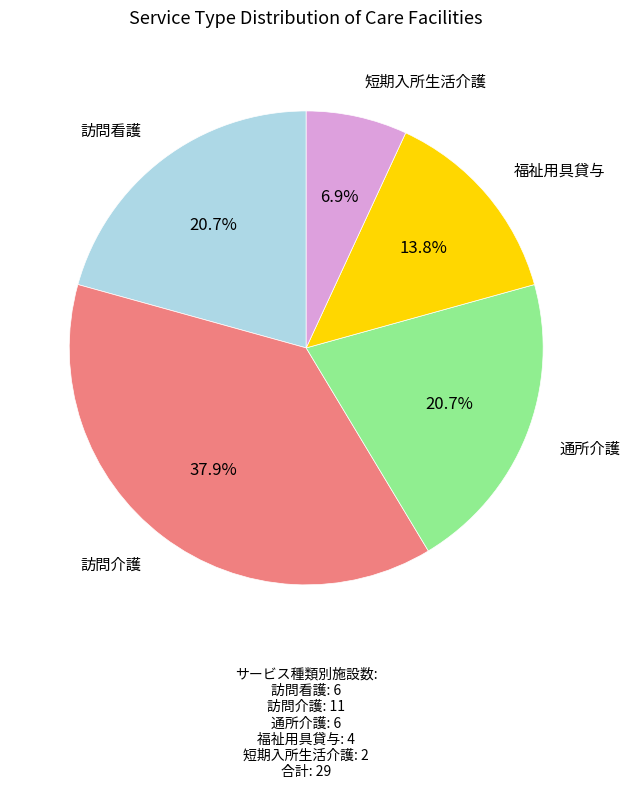

Is there any slice that represents more than half of the pie?

No